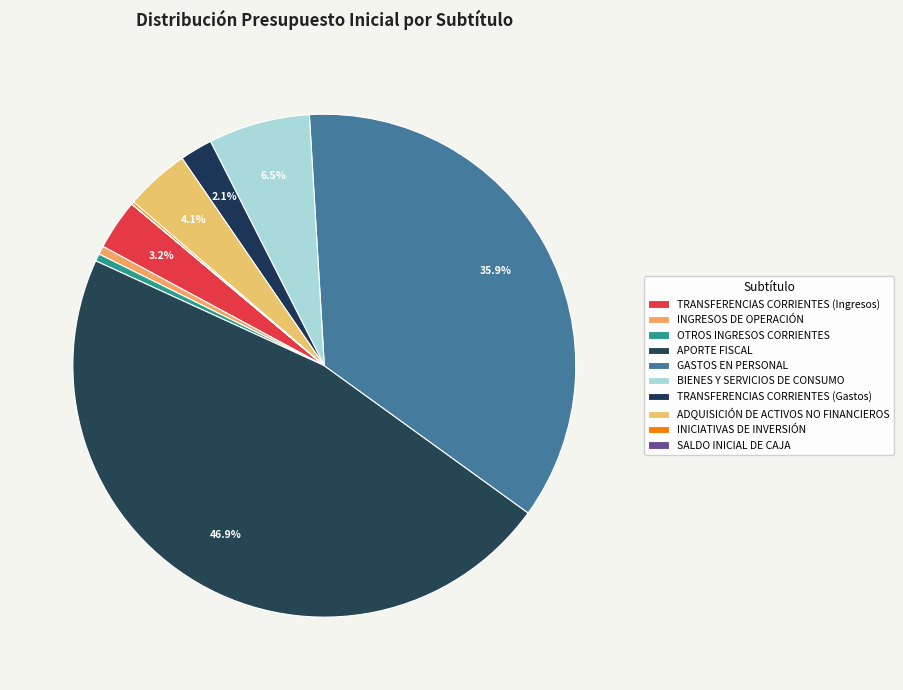

True or false: GASTOS EN PERSONAL accounts for 28% of the total.

False